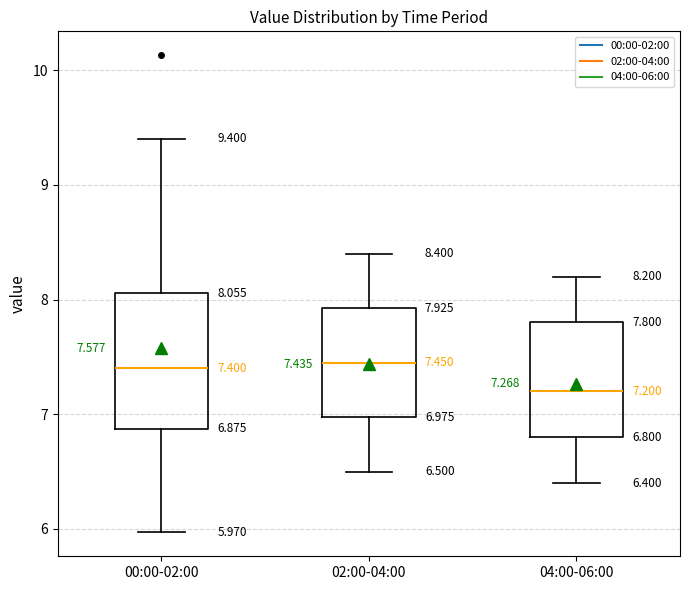

Which box is the tallest, from its lower edge to its upper edge?

00:00-02:00